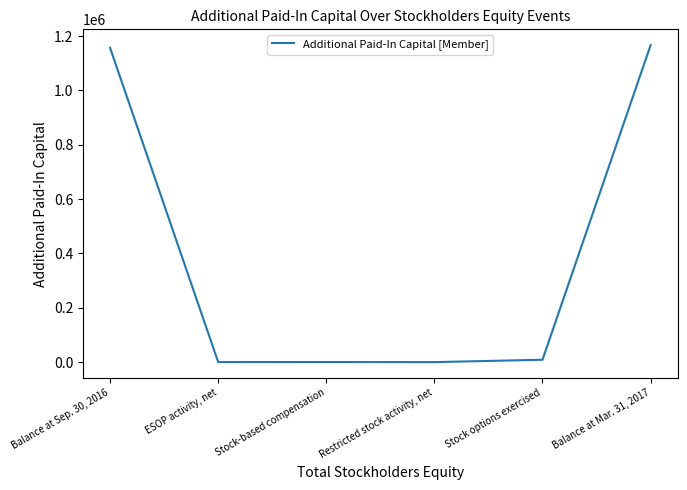

What is the maximum value shown in the chart?

1166459